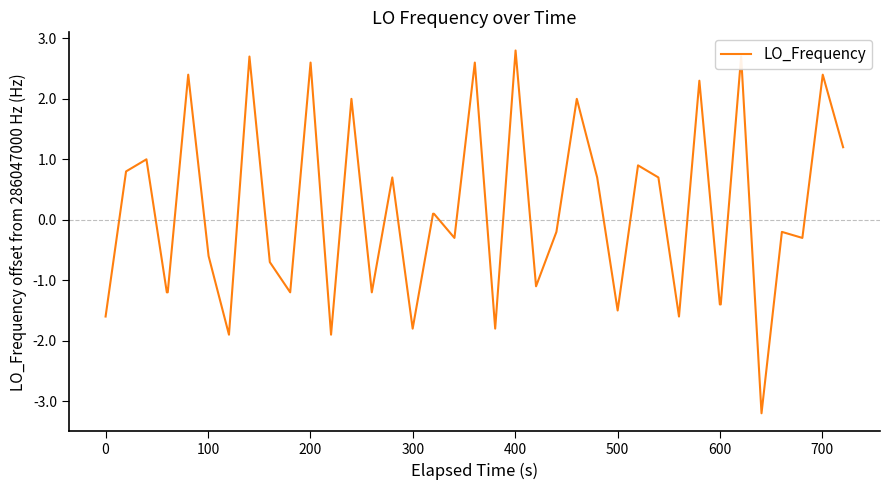

What is the maximum value shown in the chart?

2.8